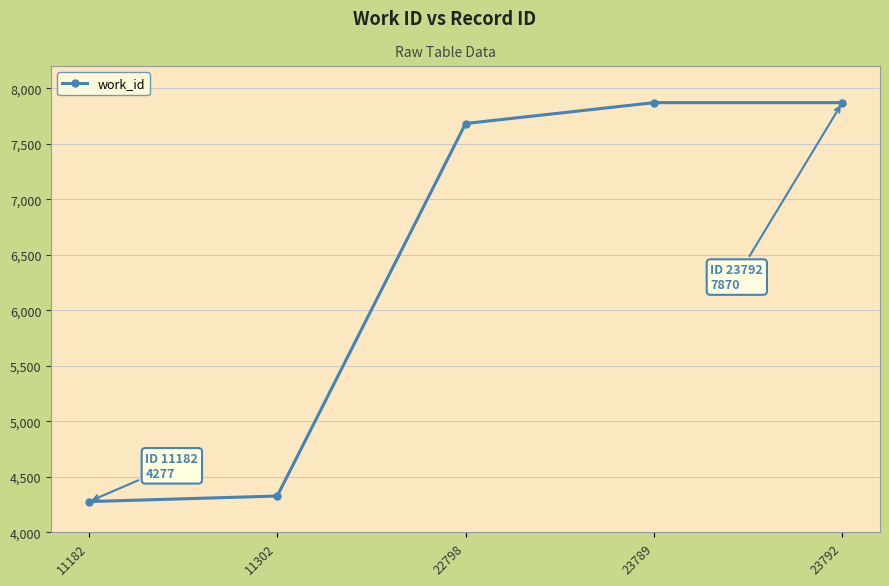

What is the value of the 2nd point from the left?

4327